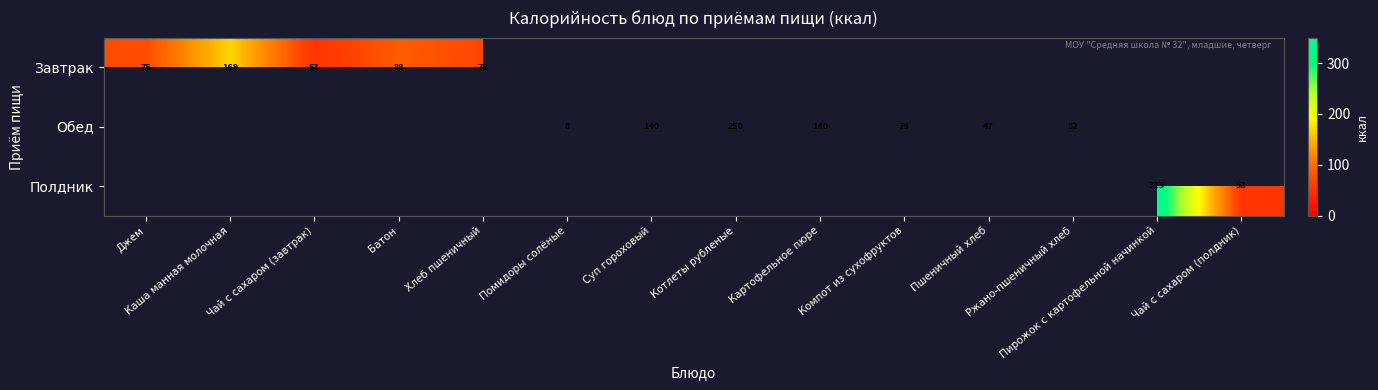

What is the maximum value for Завтрак?

168.6